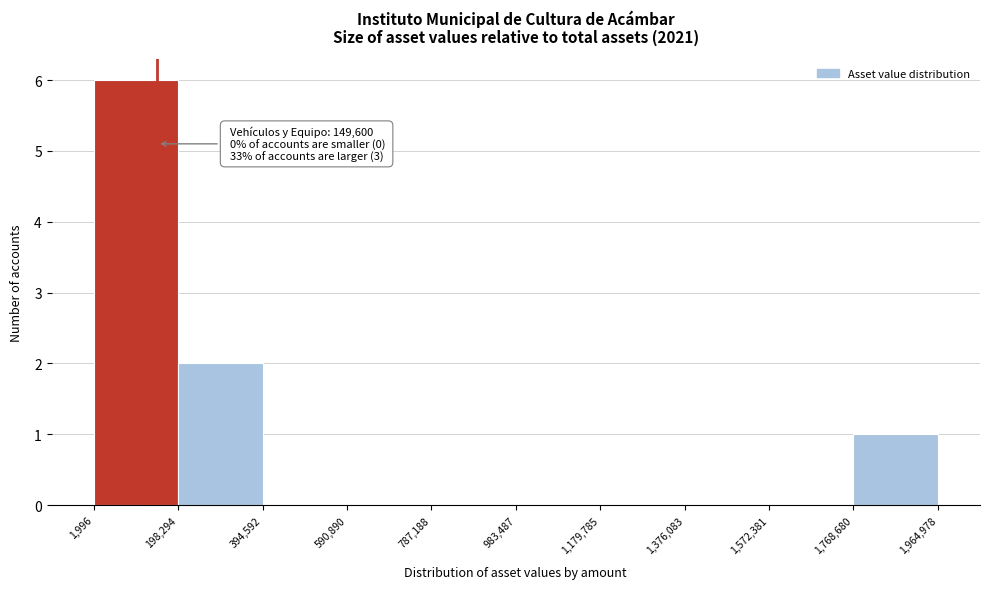

Over which range of the x-axis is the bar tallest?

1,996 to 198,294